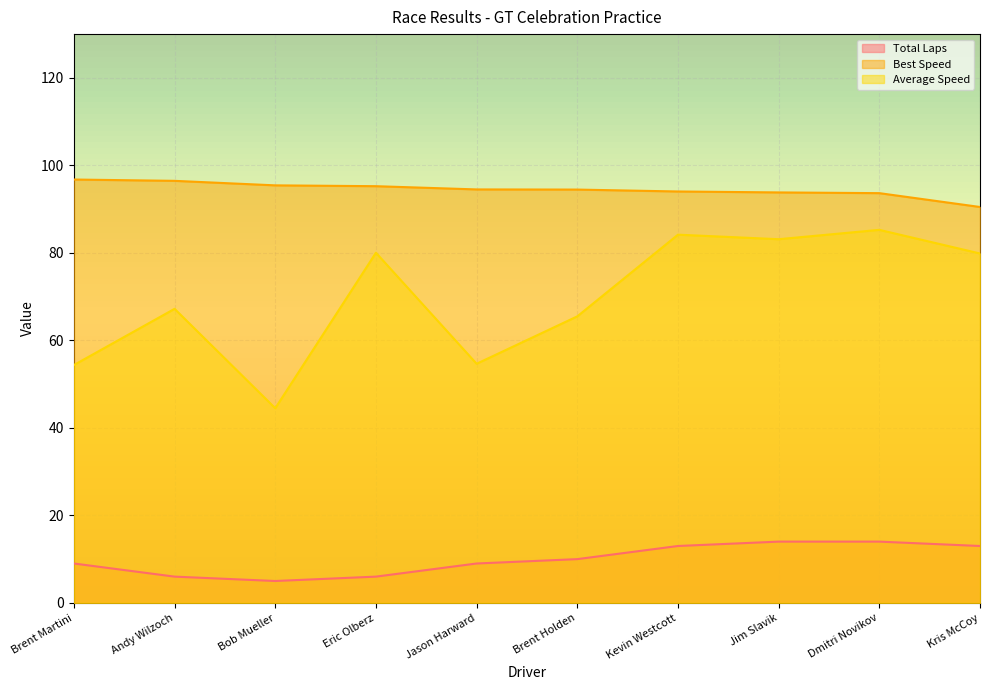

At which label is Best Lap time closest to 93?

Dmitri Novikov